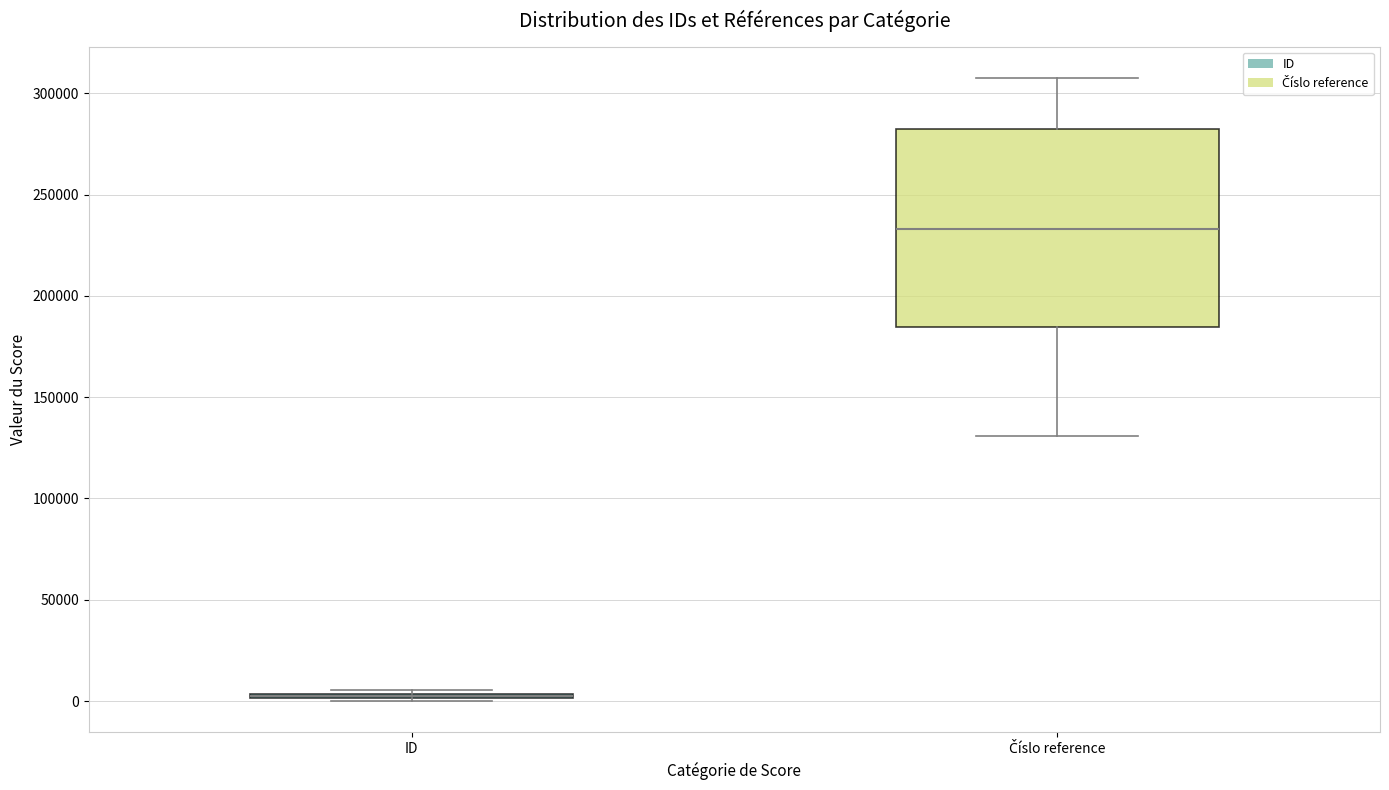

Which box is the tallest, from its lower edge to its upper edge?

Číslo reference